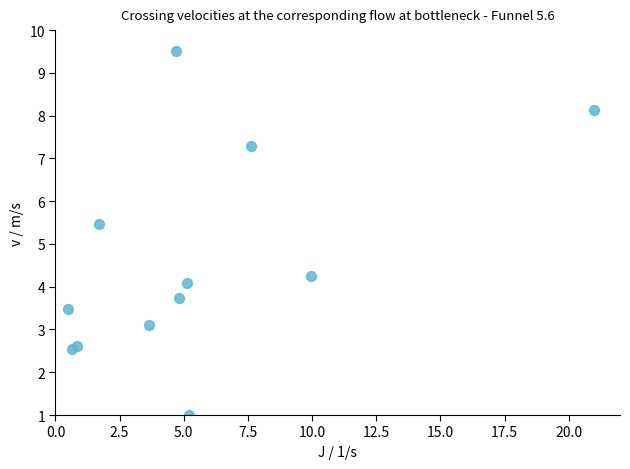

What Y value in the scatter plot is closest to 5?

5.5